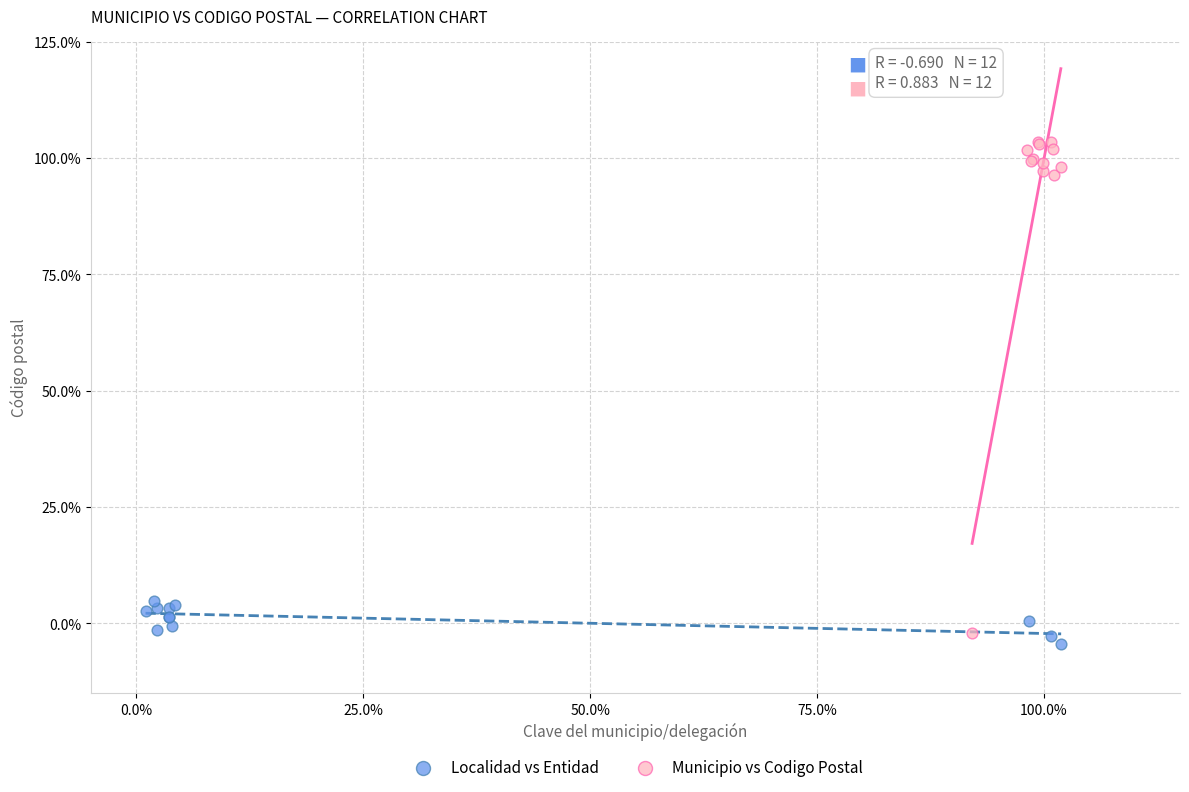

Which series contains the lowest Y value?

Localidad vs Entidad